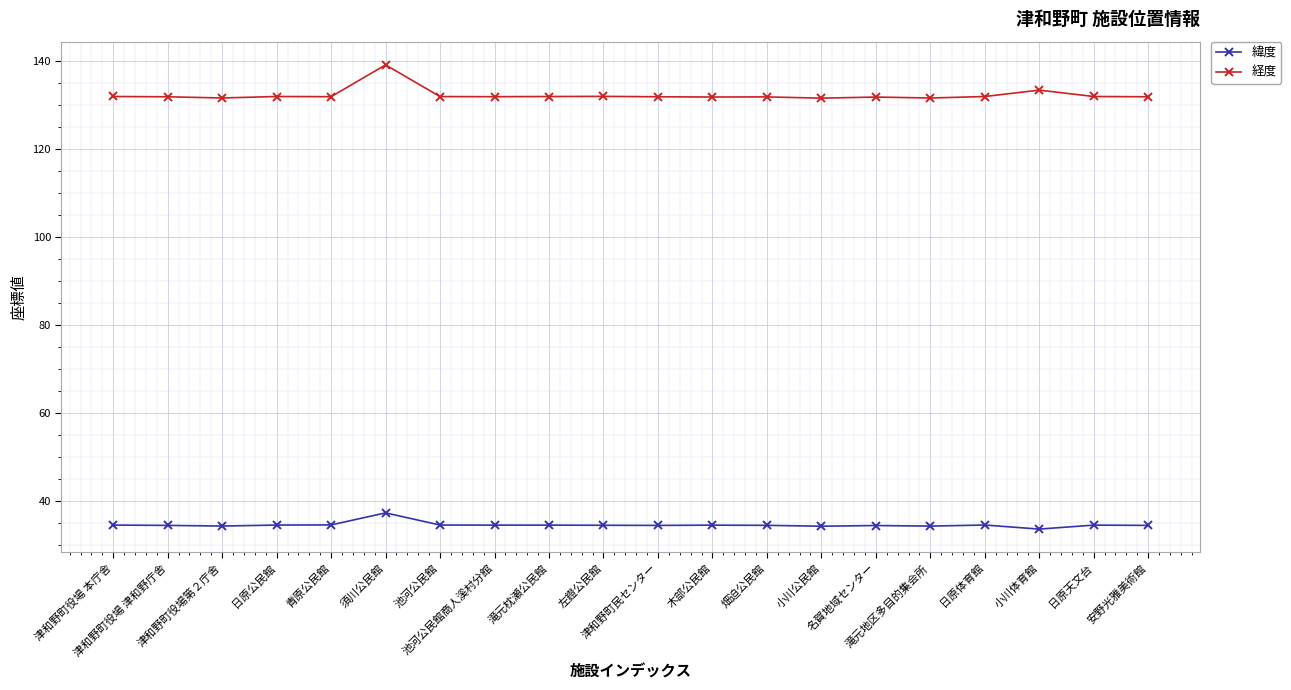

Which series has the largest total across all categories?

経度